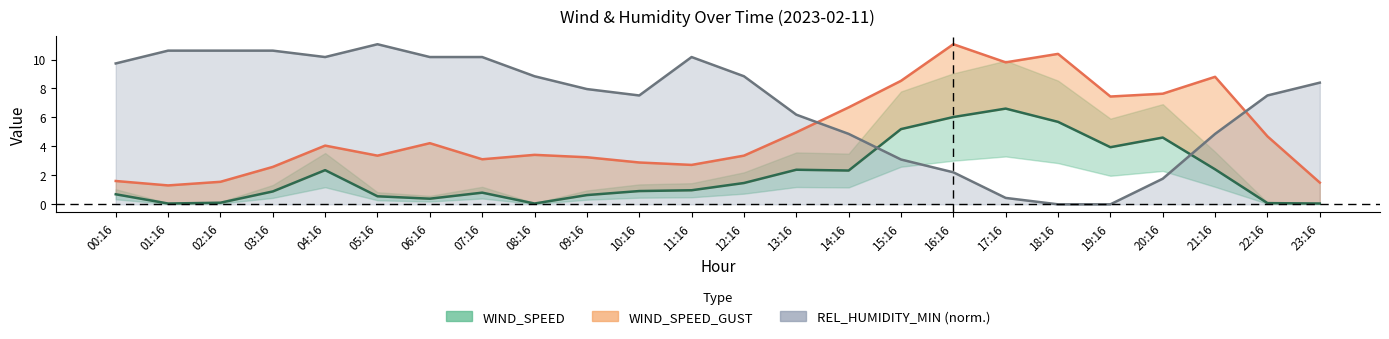

At 12:16, list the series in order from largest to smallest.

REL_HUMIDITY_MIN, WIND_SPEED_GUST, WIND_SPEED